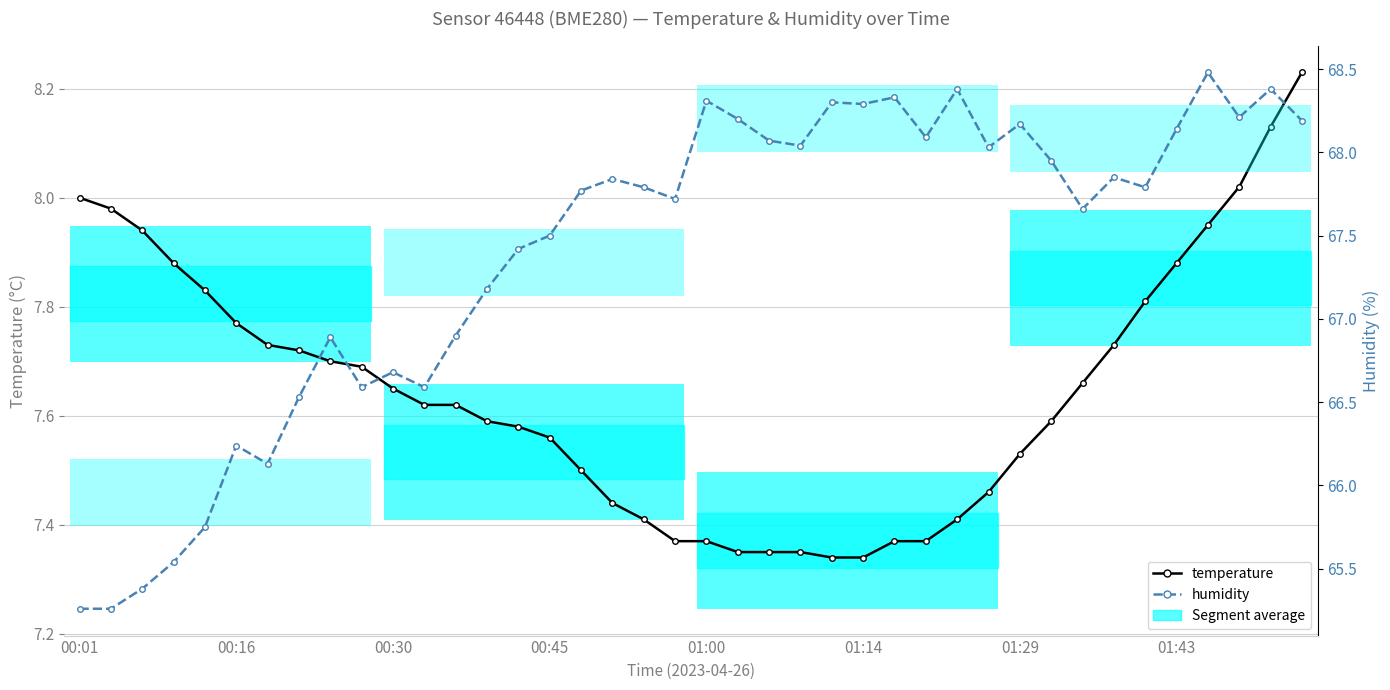

What is the difference between the maximum and minimum values in the temperature series?

0.9